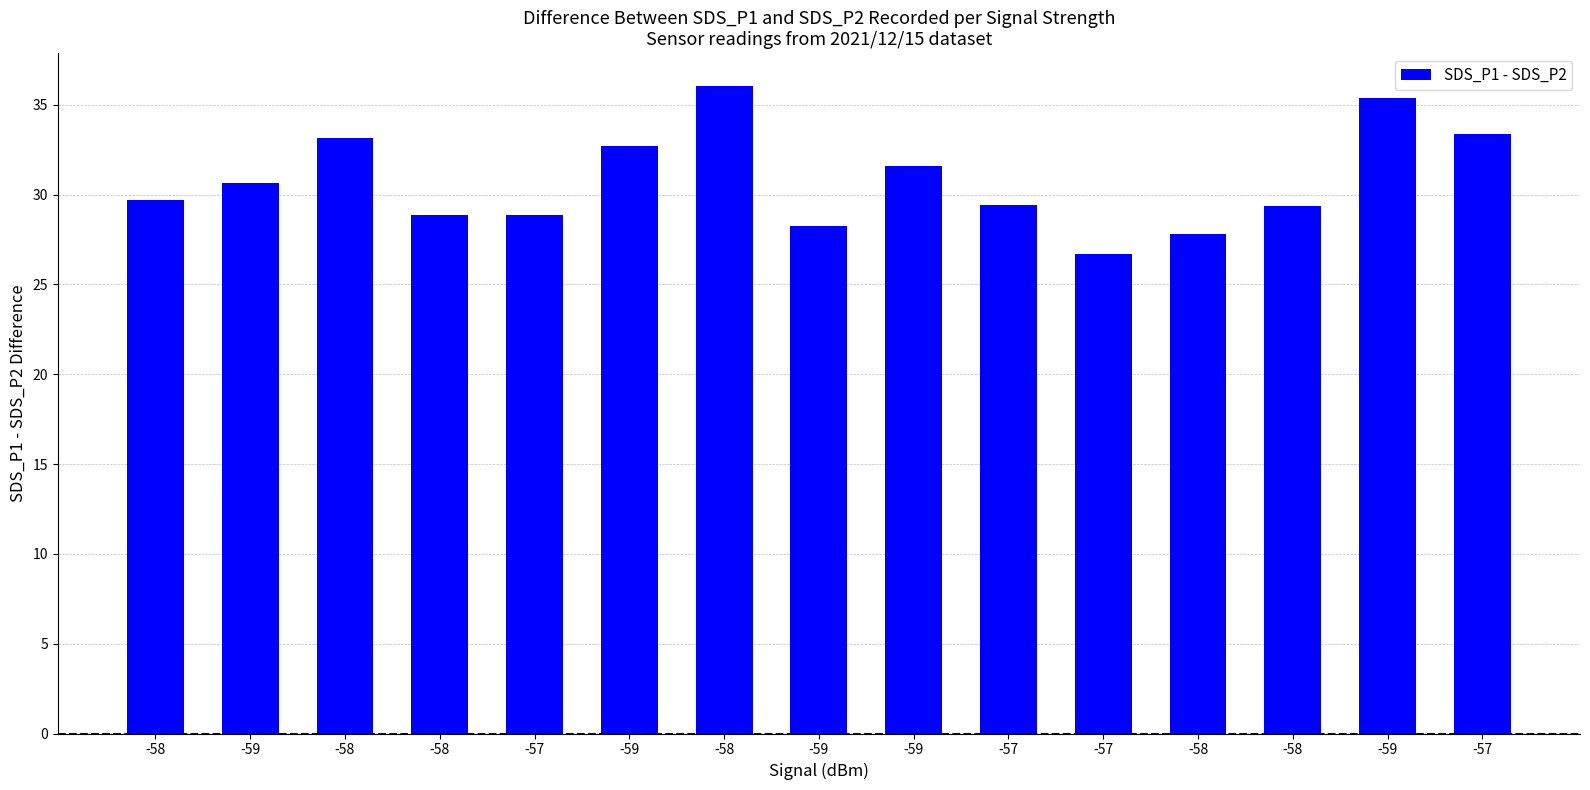

The chart shows a value of 35.3 at -59. True or false?

True